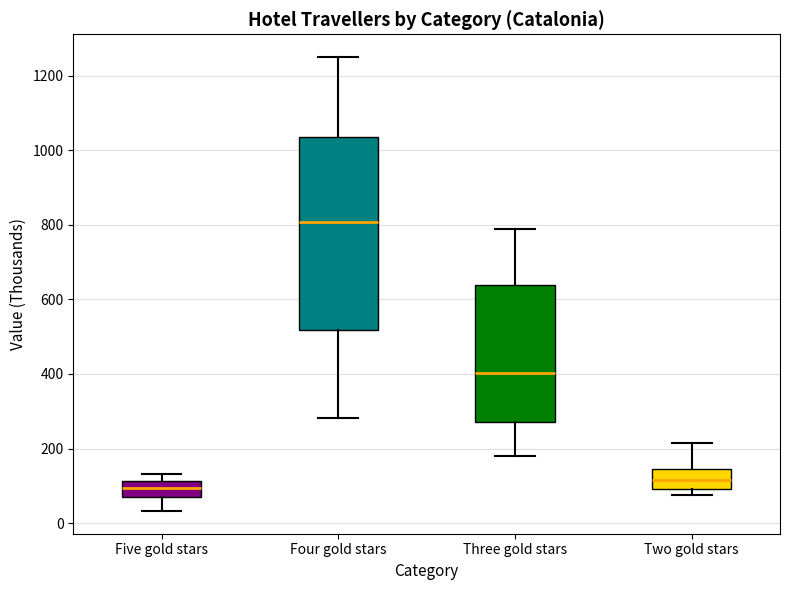

Comparing the boxes themselves (not the whiskers), which one is the tallest?

Four gold stars